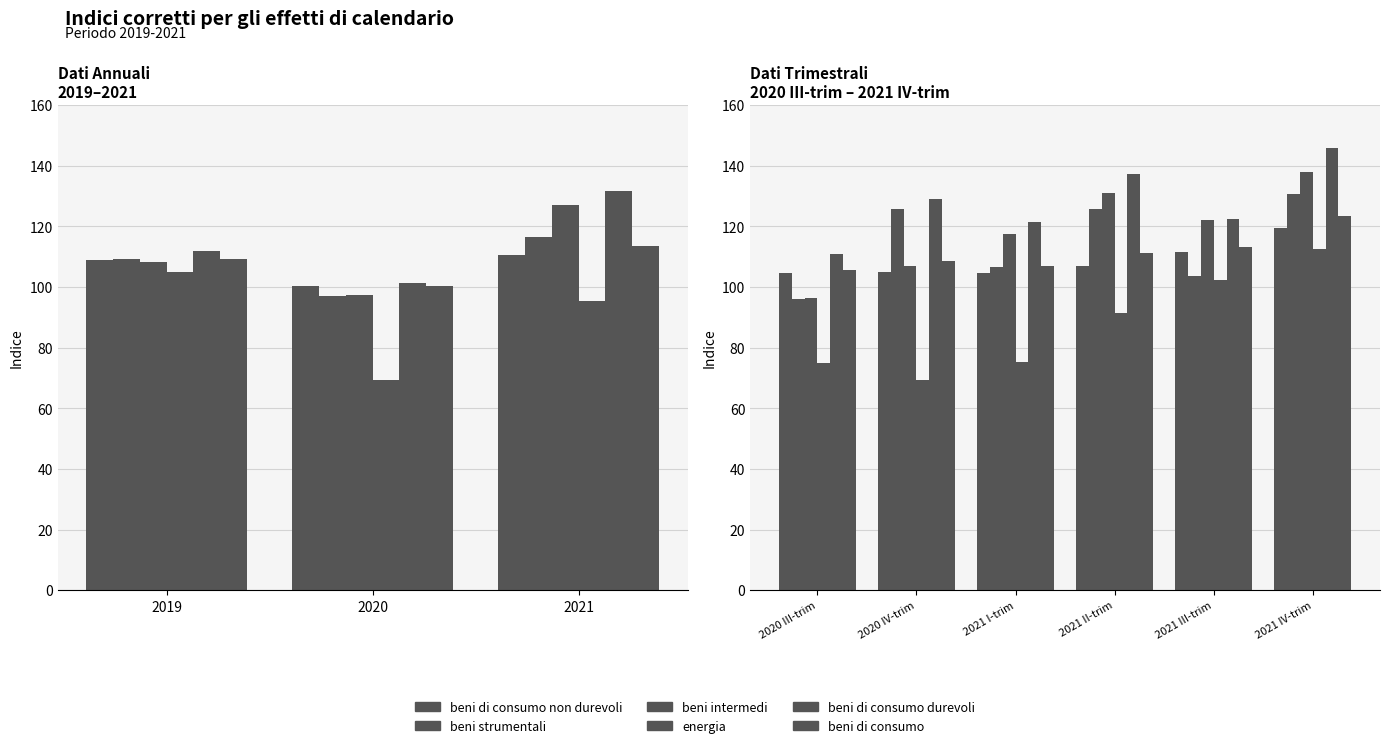

What is the total value across all series at 2021 IV-trim?

769.5